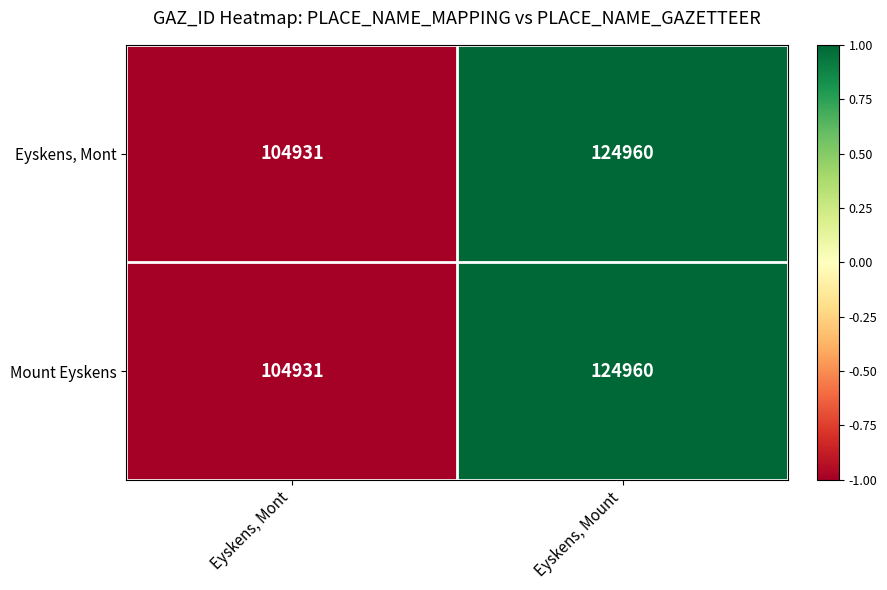

What is the total value across all series at Eyskens, Mont?

209862